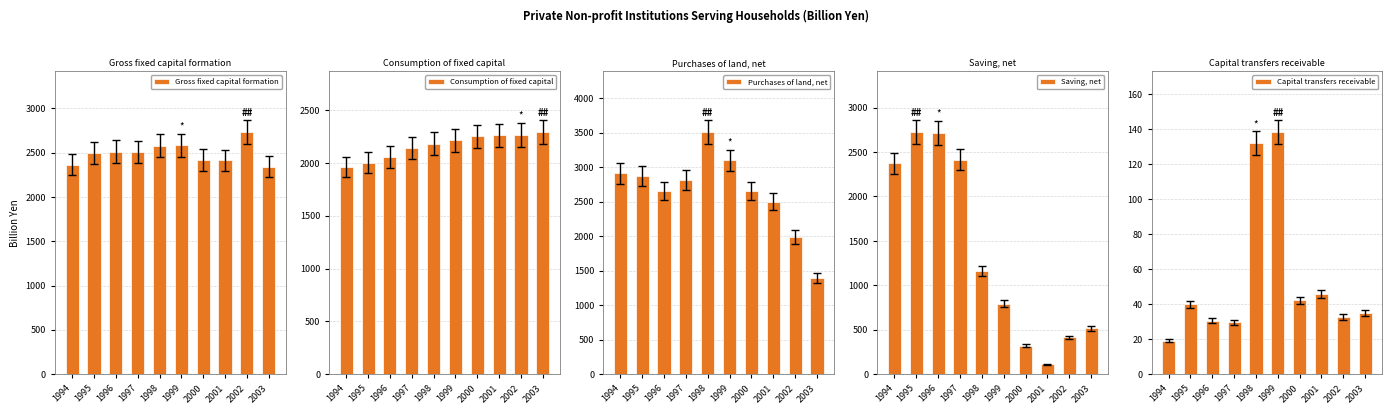

What is the lowest value of the Capital transfers receivable series?

19.1